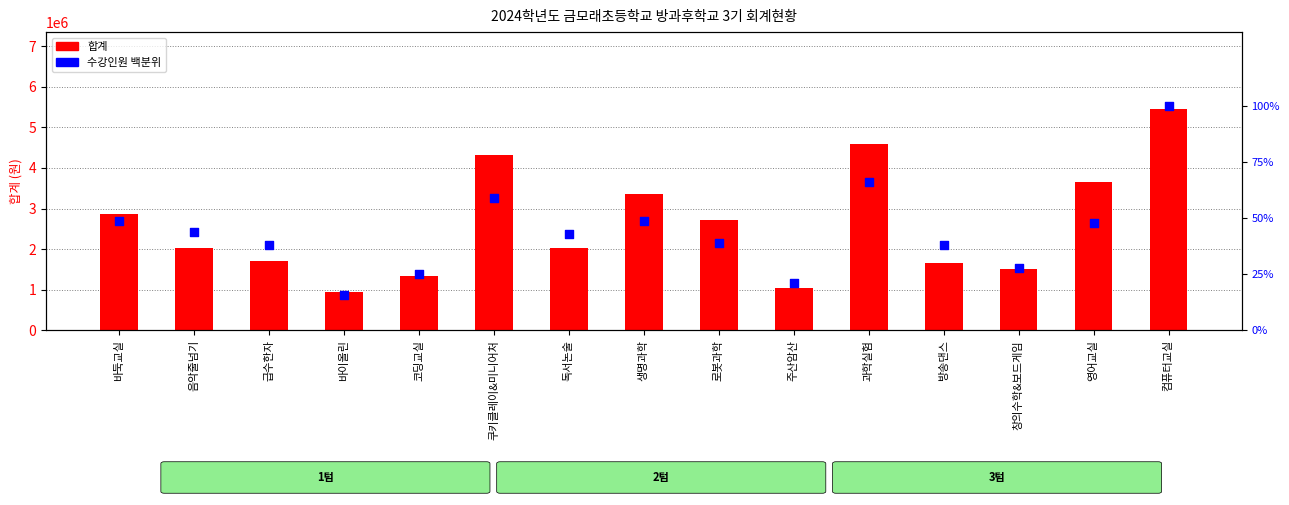

What is the total value across all series at 바이올린?

936216